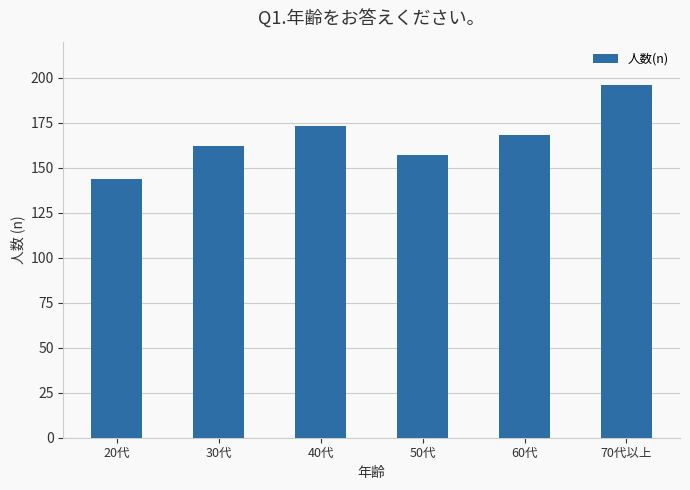

What position from the left is 20代?

1